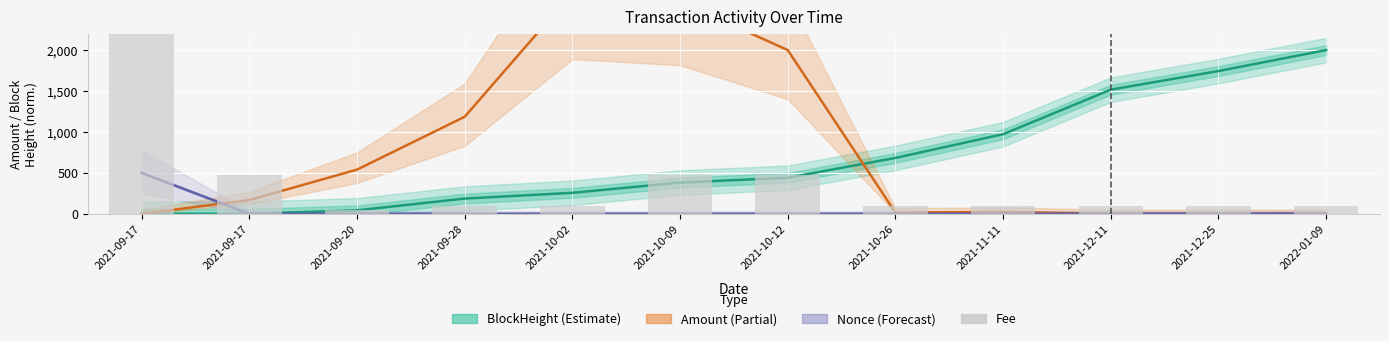

What is the difference between the second highest and second lowest values in the BlockHeight (Estimate) series?

1743.9